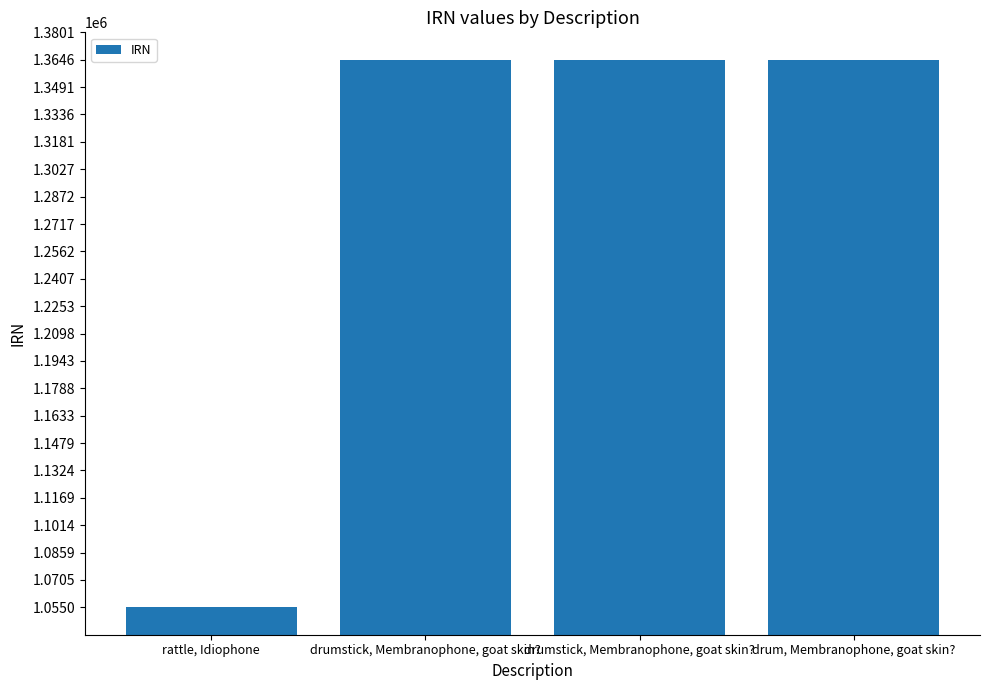

Reading left to right, what are all the values shown in this chart?

rattle, Idiophone=1054974	drumstick, Membranophone, goat skin?=1364183	drumstick, Membranophone, goat skin?=1364575	drum, Membranophone, goat skin?=1364576